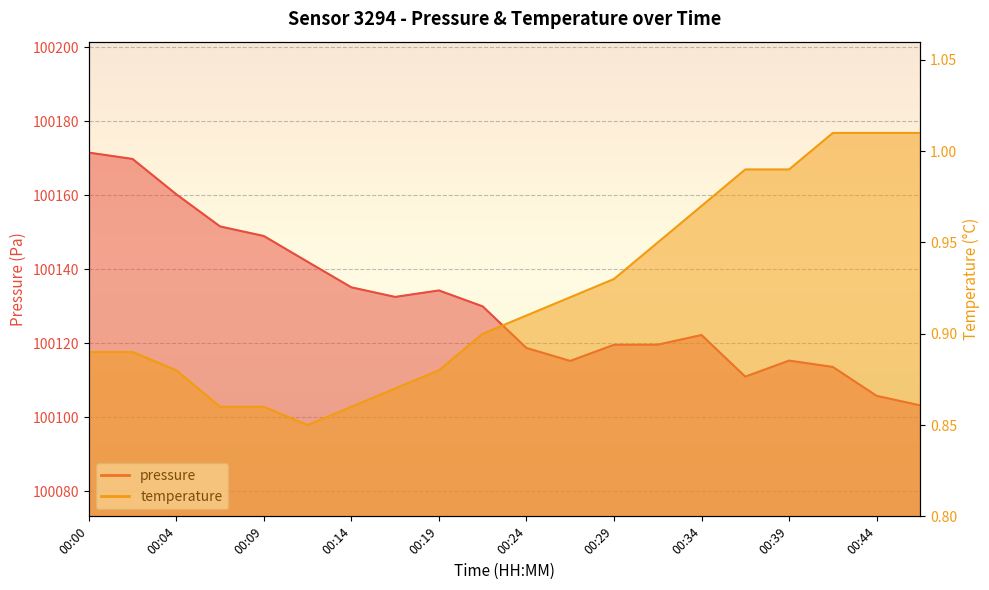

Rank the series by their maximum value, from lowest to highest.

temperature, pressure